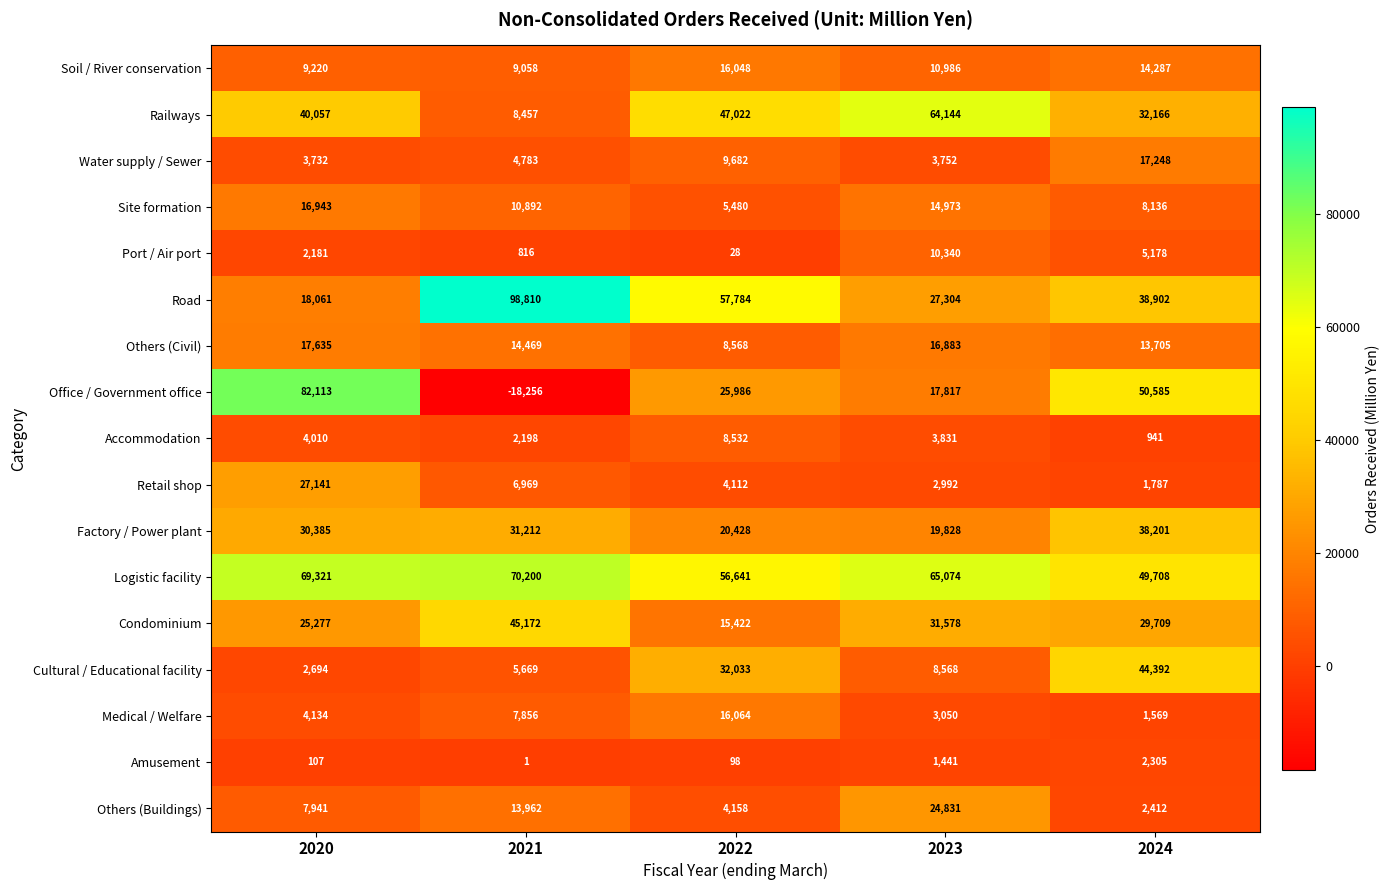

What is the difference between the highest and lowest values at 2020?

82006